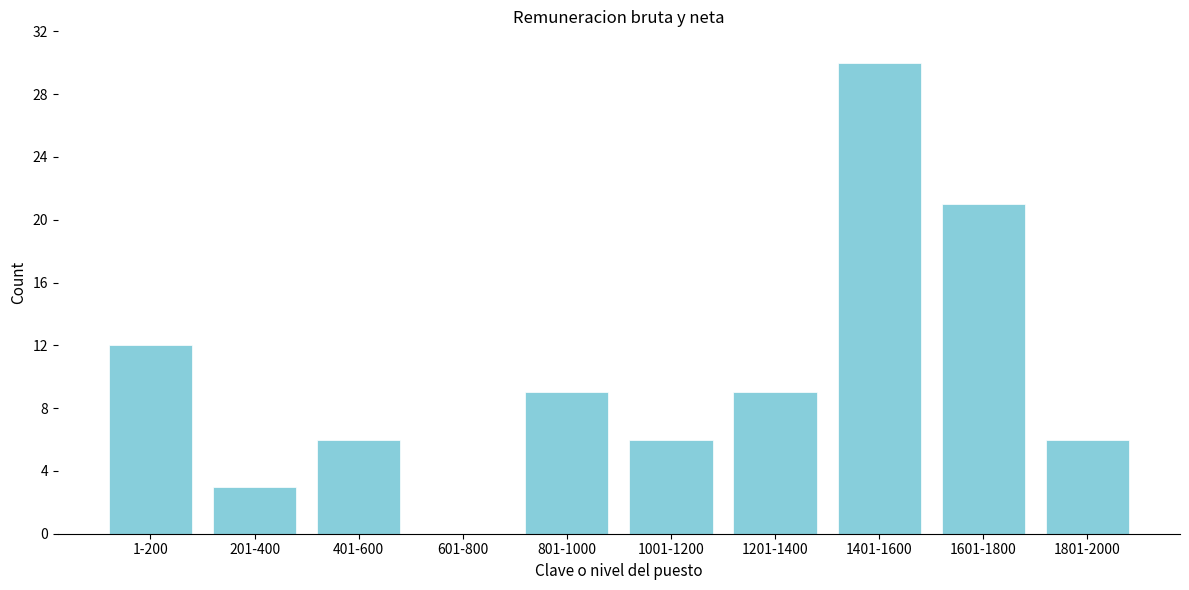

Reading right to left, extract all data points from this chart.

1801-2000=6	1601-1800=21	1401-1600=30	1201-1400=9	1001-1200=6	801-1000=9	601-800=0	401-600=6	201-400=3	1-200=12